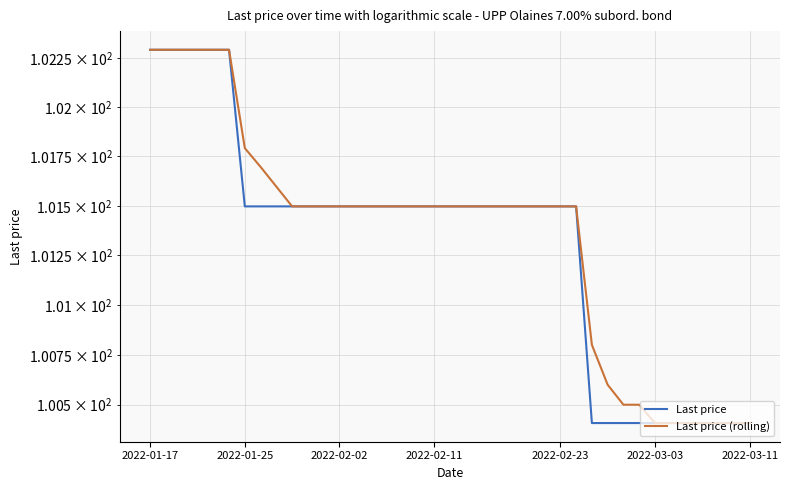

The value of Last price (rolling) at 10 is 101.5. True or false?

True